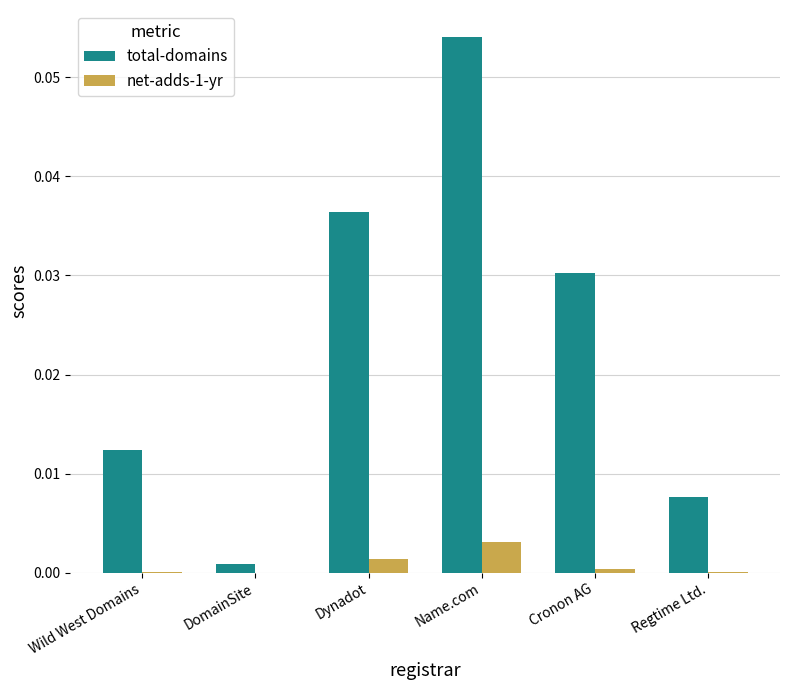

Which label corresponds to the largest value in the chart?

Name.com